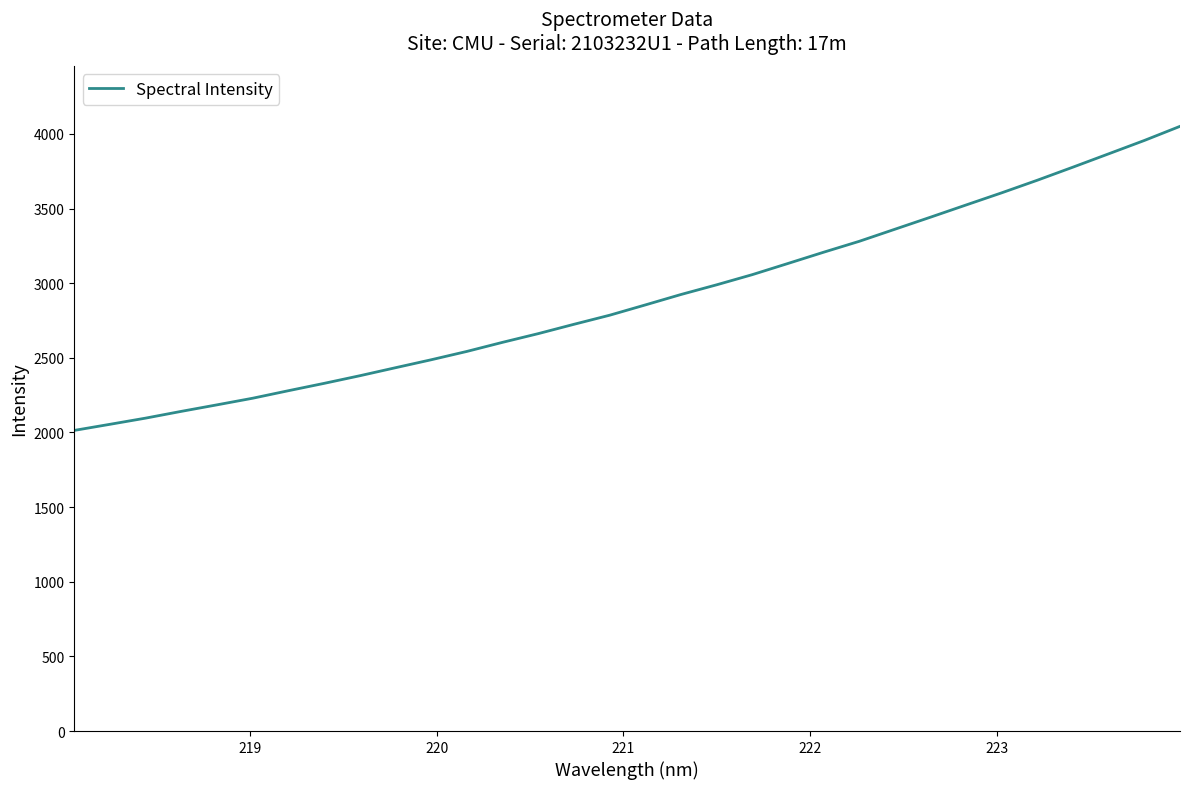

What is the greatest value displayed?

4051.1